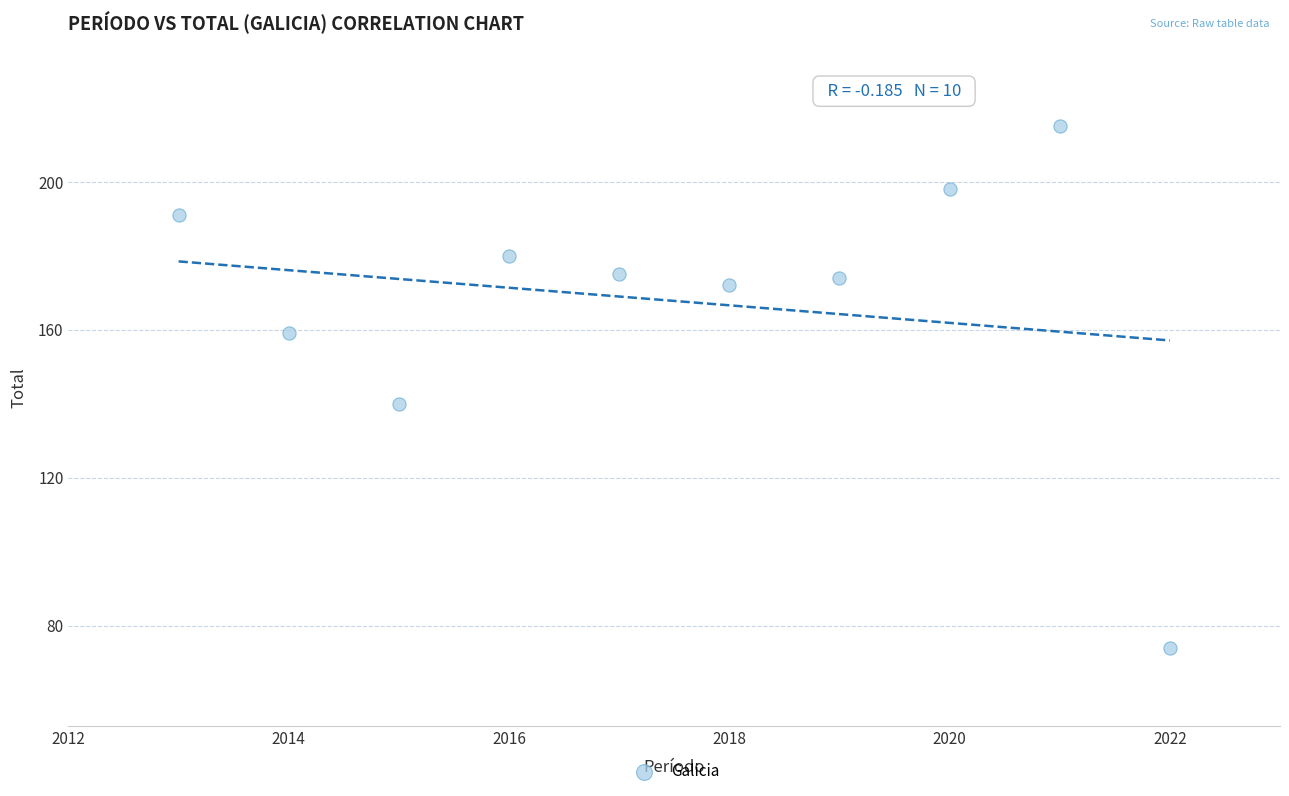

What Y value in the scatter plot is closest to 144?

140